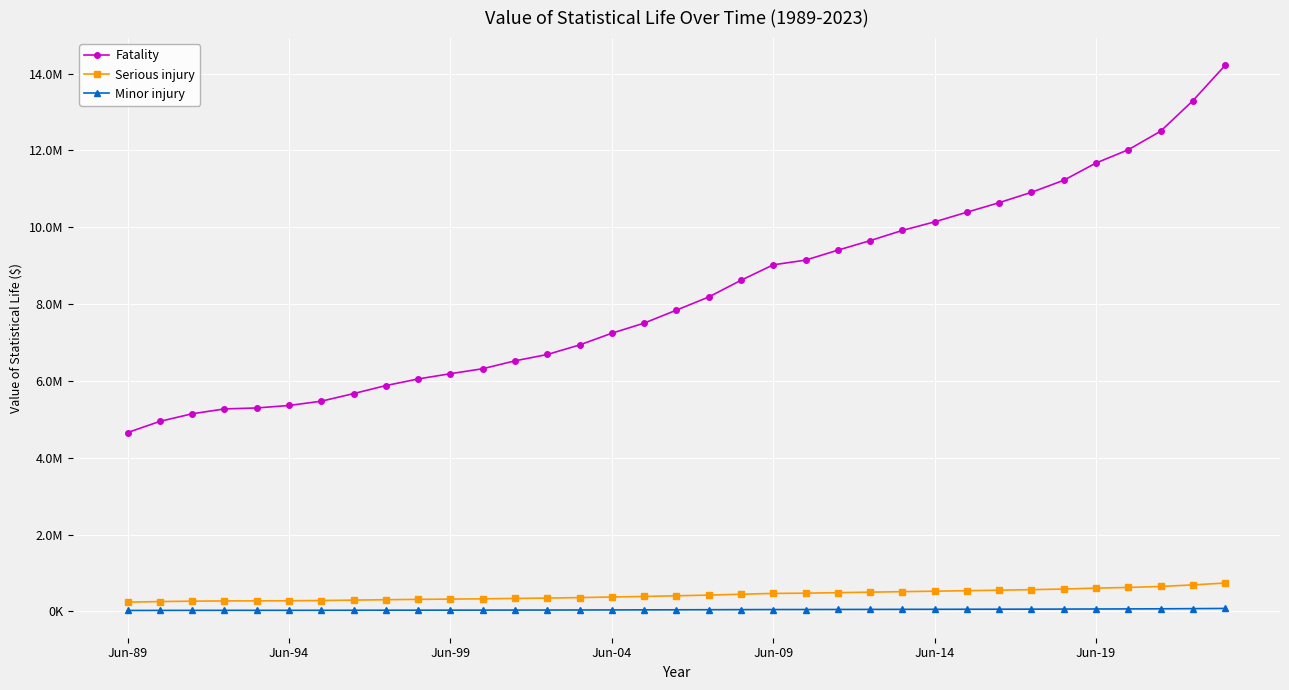

What is the difference between the maximum and minimum values in the Serious injury series?

497036.8